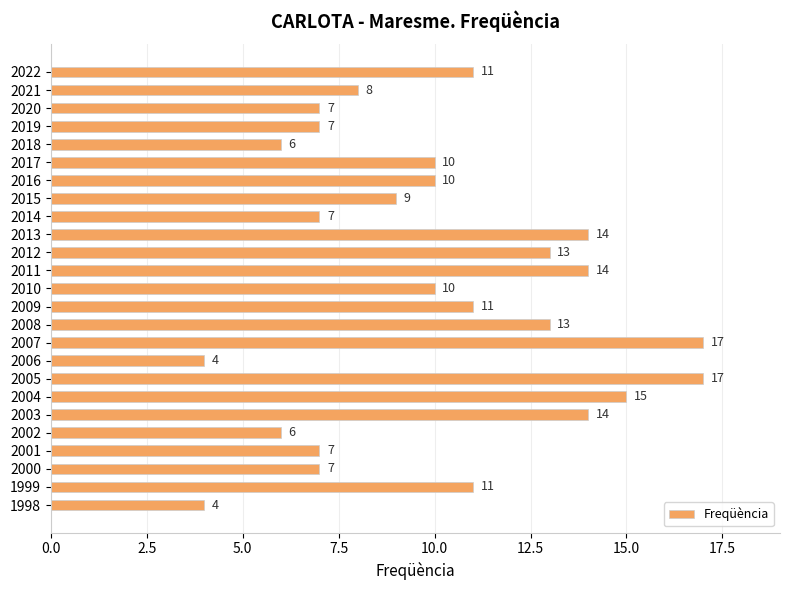

True or false: the data shows 7 at 2019.

True